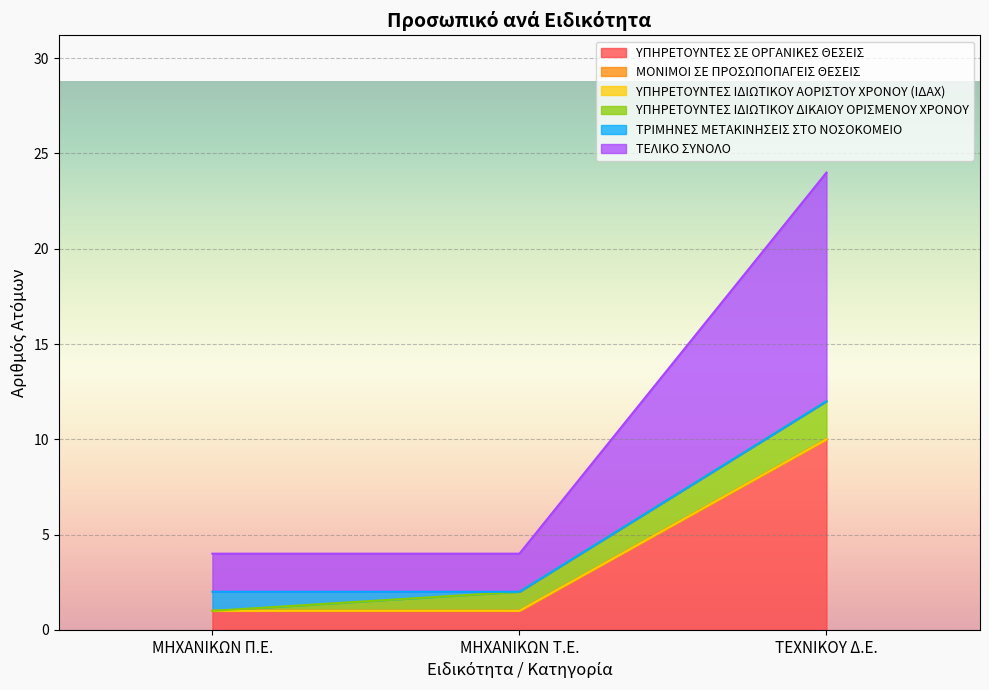

Reading left to right, list all the values displayed in this chart.

ΥΠΗΡΕΤΟΥΝΤΕΣ ΣΕ ΟΡΓΑΝΙΚΕΣ ΘΕΣΕΙΣ: 1	1	10
ΜΟΝΙΜΟΙ ΣΕ ΠΡΟΣΩΠΟΠΑΓΕΙΣ ΘΕΣΕΙΣ: 0	0	0
ΥΠΗΡΕΤΟΥΝΤΕΣ ΙΔΙΩΤΙΚΟΥ ΑΟΡΙΣΤΟΥ ΧΡΟΝΟΥ (ΙΔΑΧ): 0	0	0
ΥΠΗΡΕΤΟΥΝΤΕΣ ΙΔΙΩΤΙΚΟΥ ΔΙΚΑΙΟΥ ΟΡΙΣΜΕΝΟΥ ΧΡΟΝΟΥ: 0	1	2
ΤΡΙΜΗΝΕΣ ΜΕΤΑΚΙΝΗΣΕΙΣ ΣΤΟ ΝΟΣΟΚΟΜΕΙΟ: 1	0	0
ΤΕΛΙΚΟ ΣΥΝΟΛΟ: 2	2	12